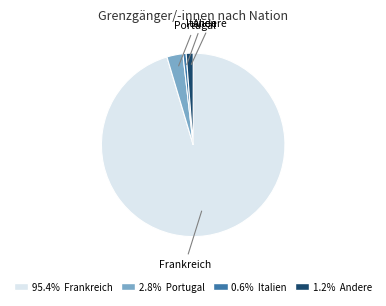

Between Italien and Frankreich, which is larger?

Frankreich